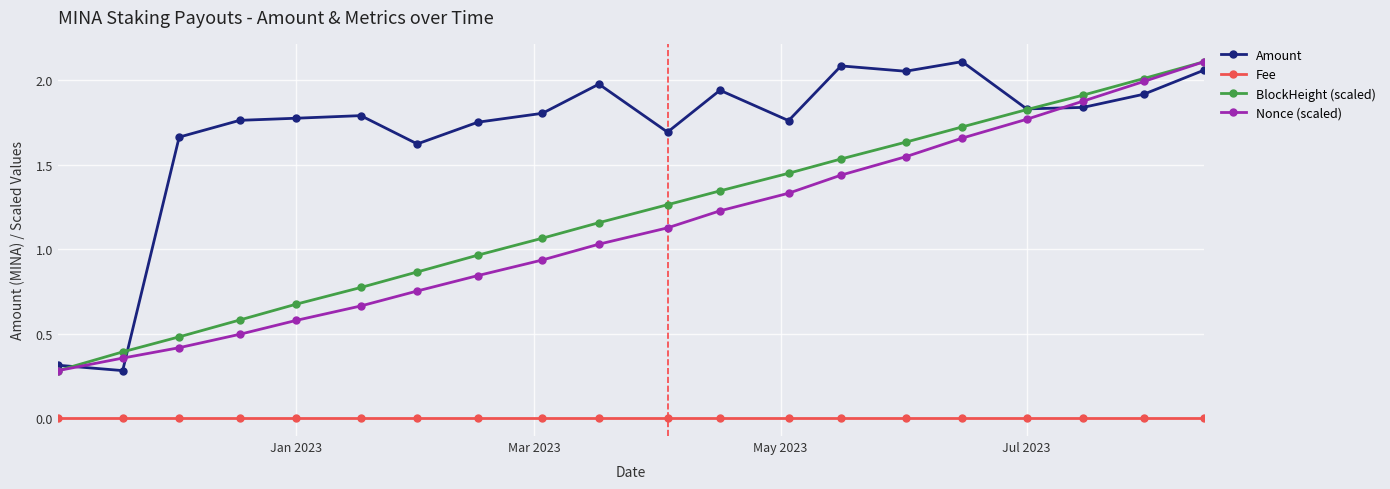

True or false: BlockHeight (scaled) has more than 2 points higher than both neighbors.

False